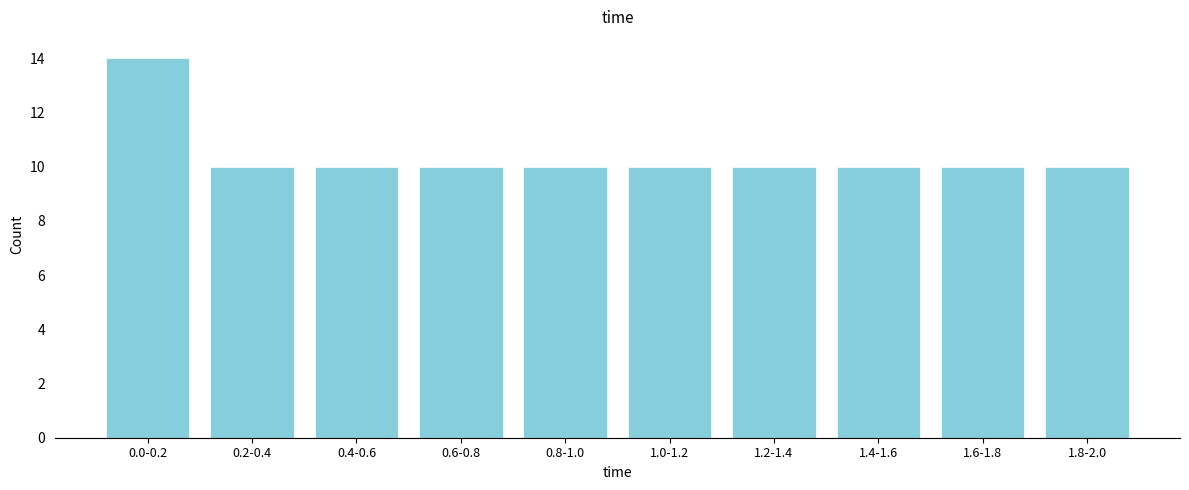

Reading left to right, transcribe all the data shown in this chart.

14	10	10	10	10	10	10	10	10	10